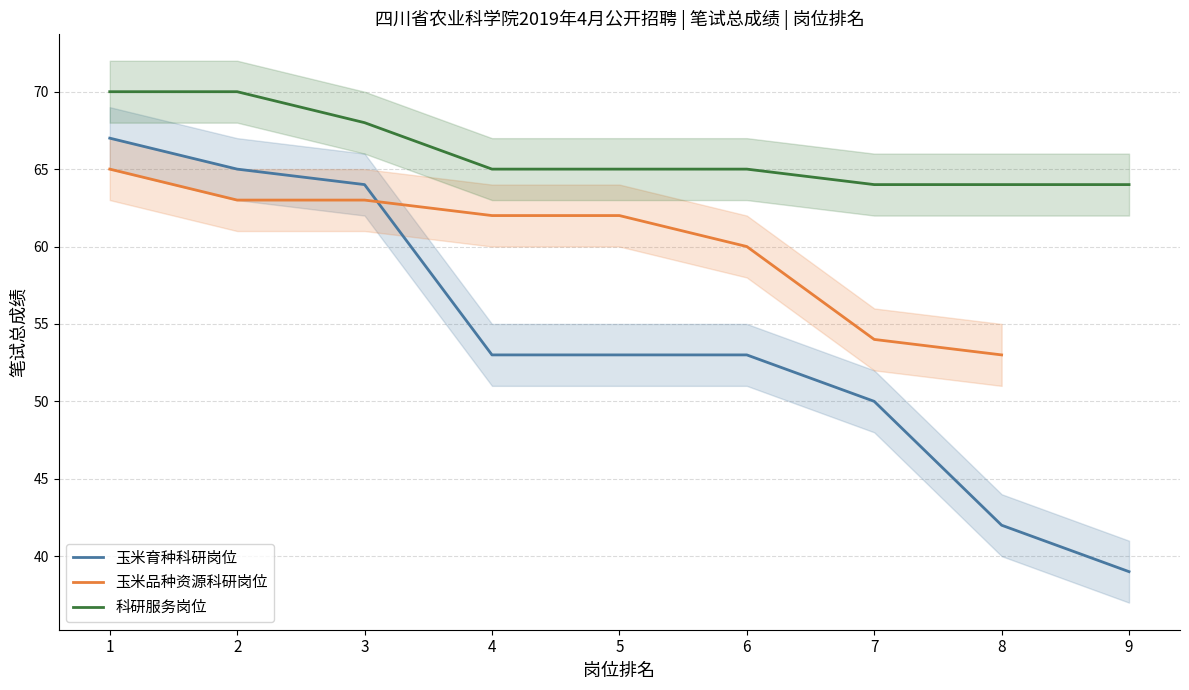

Is the value of 科研服务岗位 at 7 greater than the value of 玉米品种资源科研岗位 at 1?

No